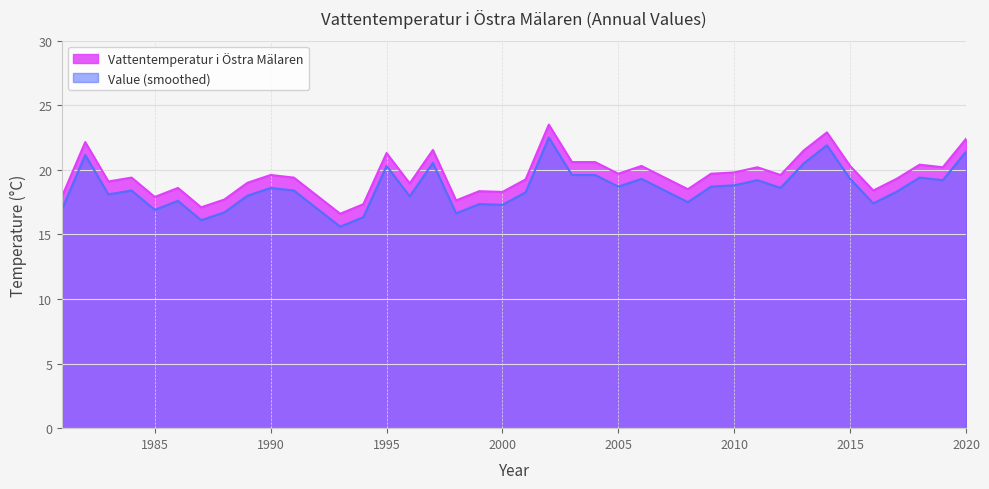

What is the sum of the Vattentemperatur i Östra Mälaren values at 1998 and 1983?

36.7